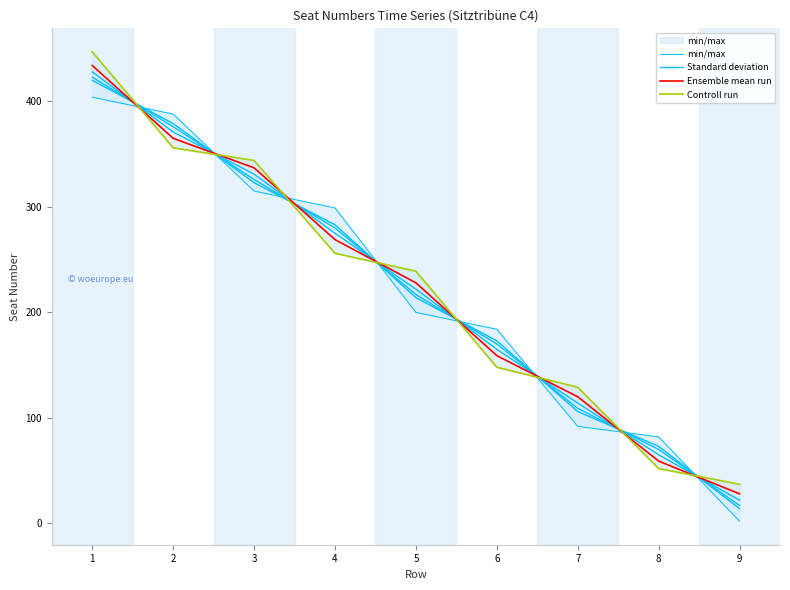

Which has a higher value, 3 or 2?

2